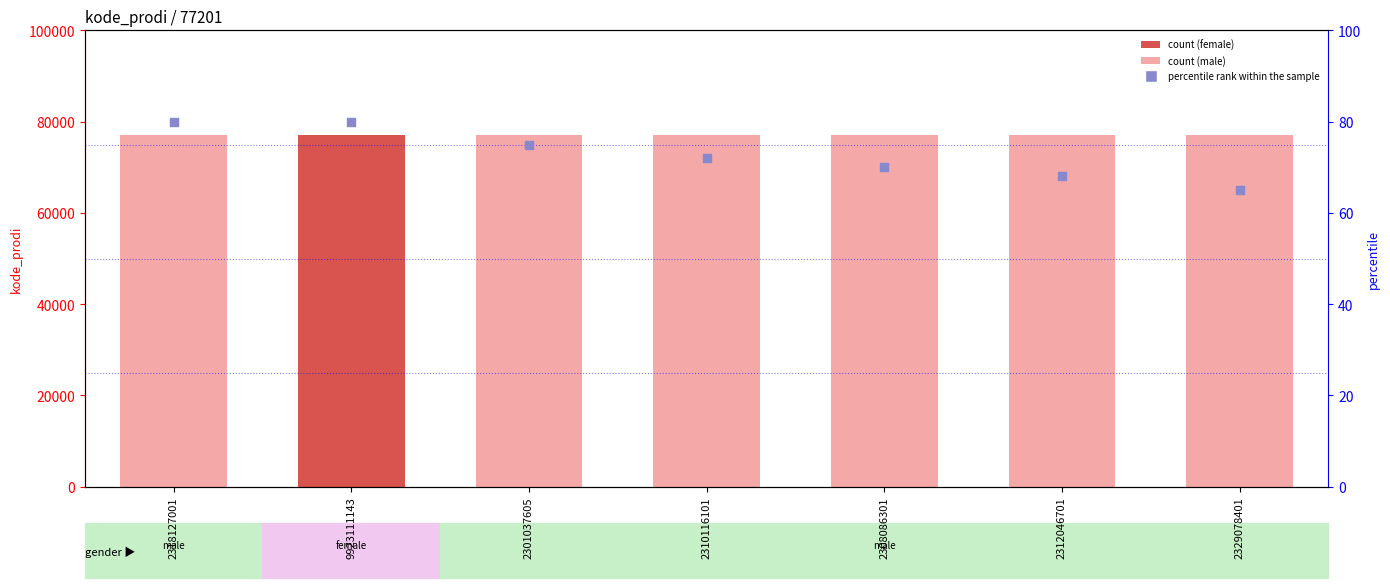

Is the value of percentile rank within the sample at 2312046701 greater than the value of count at 2308086301?

No